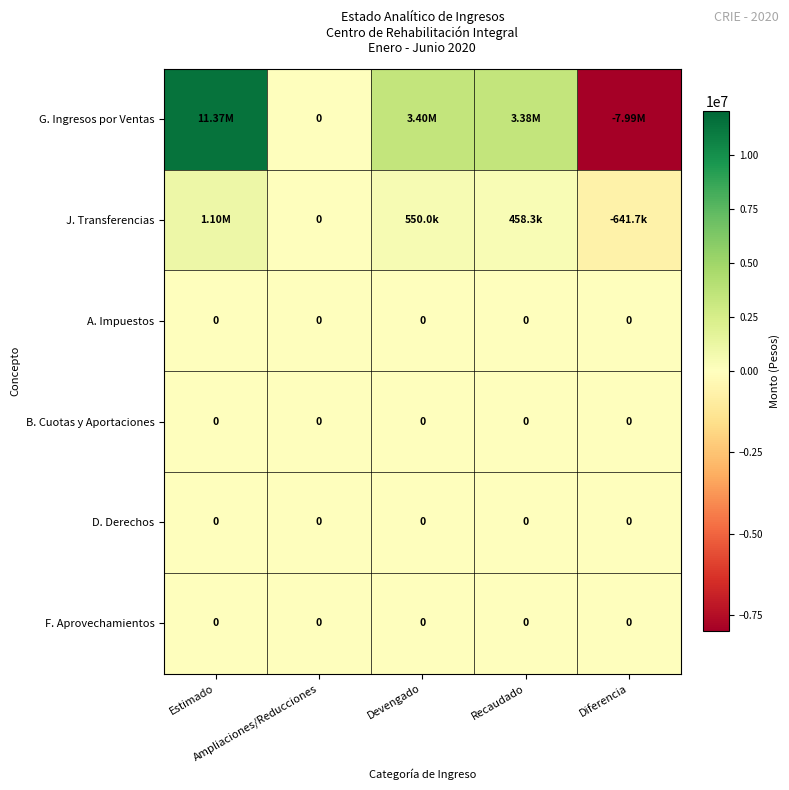

Which label corresponds to the largest value in the chart?

Estimado